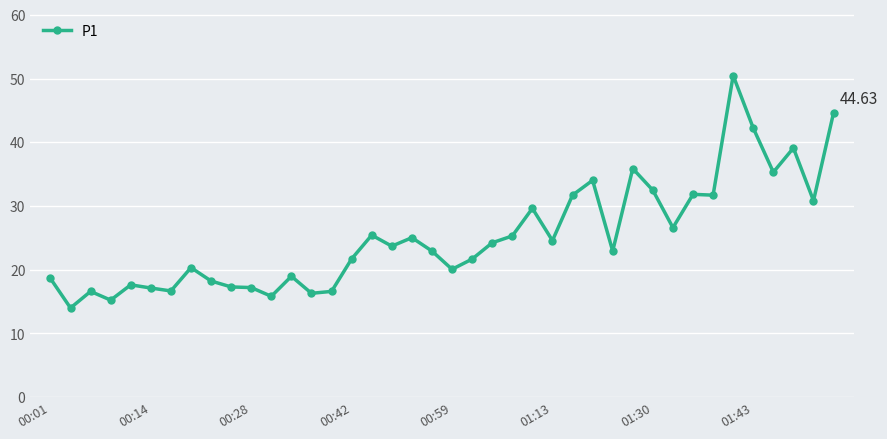

What is the difference between the maximum and second lowest values?

35.2